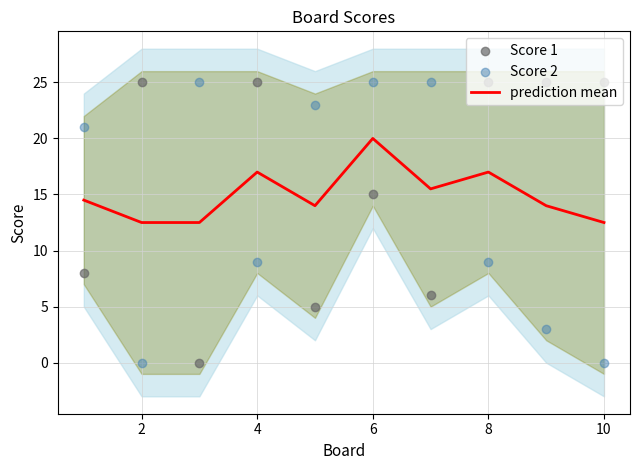

Is it true that prediction mean equals 12.5 at 10?

True